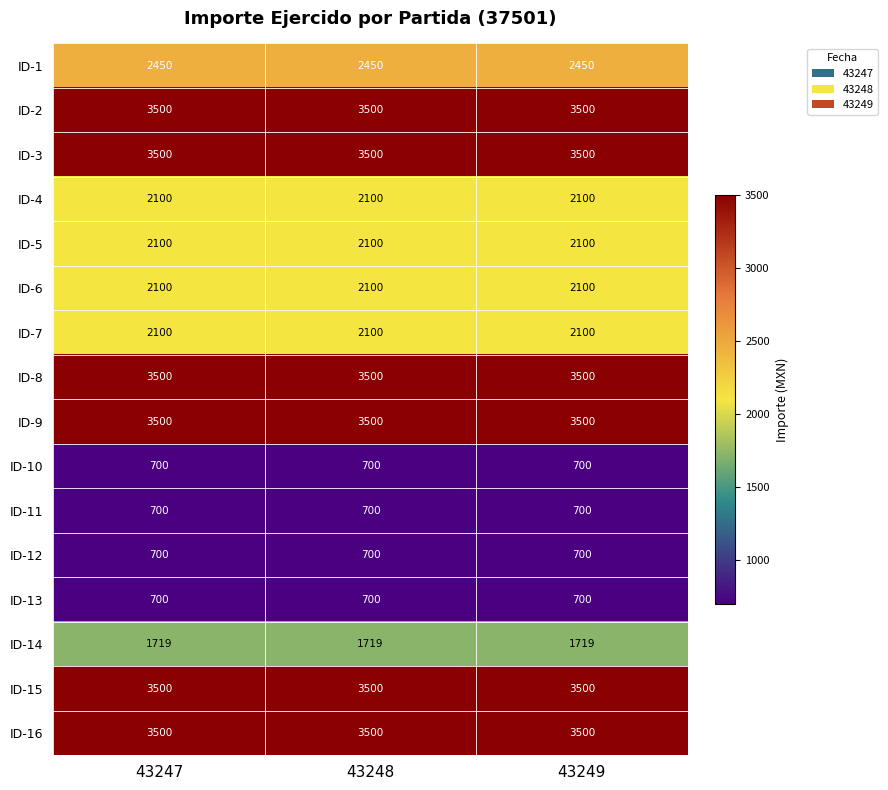

What value does the ID-11 series have at 43249?

700